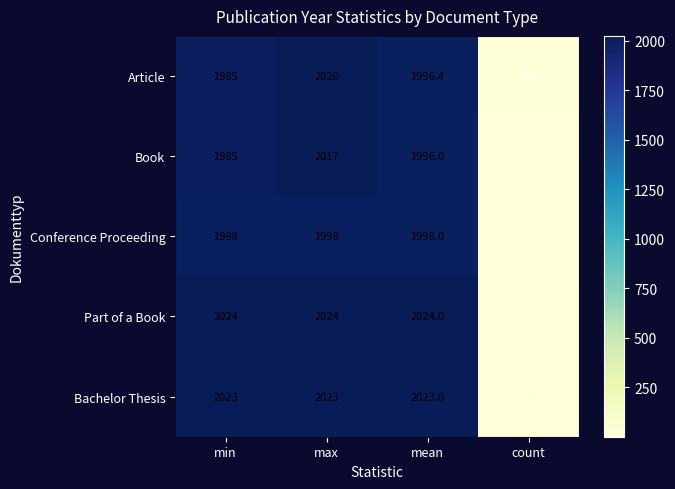

At which category does the chart reach its minimum across all series?

count